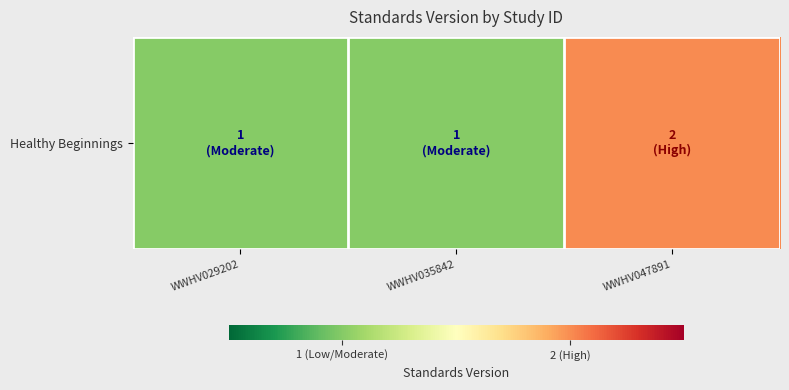

Approximately how many times larger is the value at WWHV047891 compared to WWHV035842?

2.0